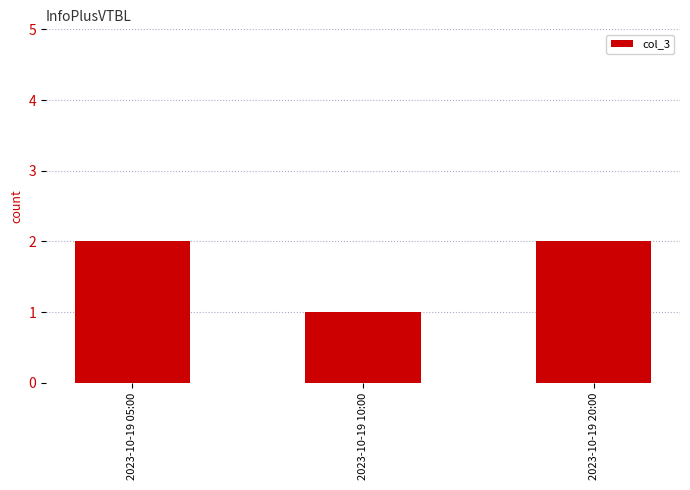

What is the minimum value shown in the chart?

1